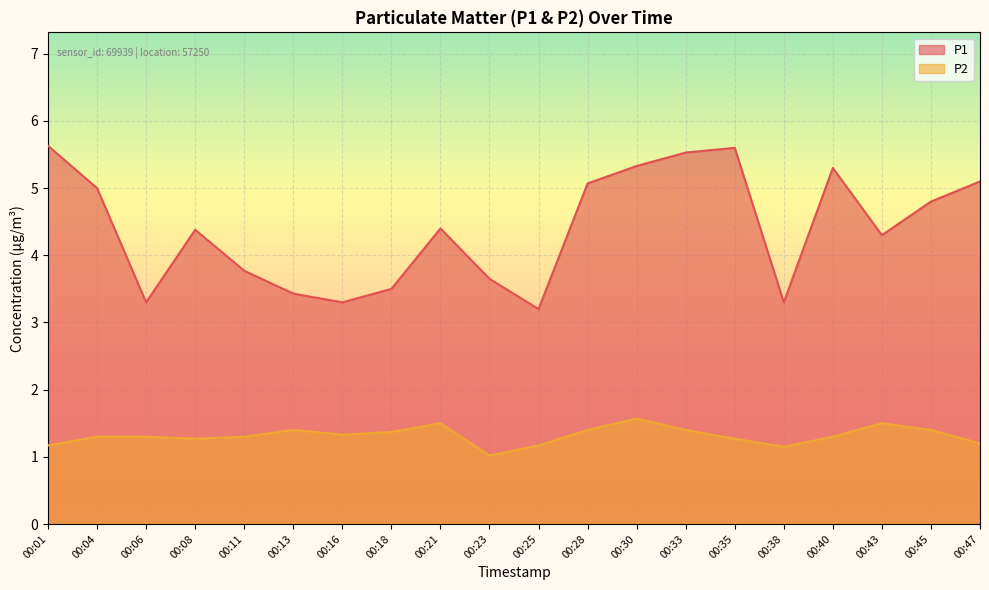

The P1 series shows 6.1 at 00:18. True or false?

False